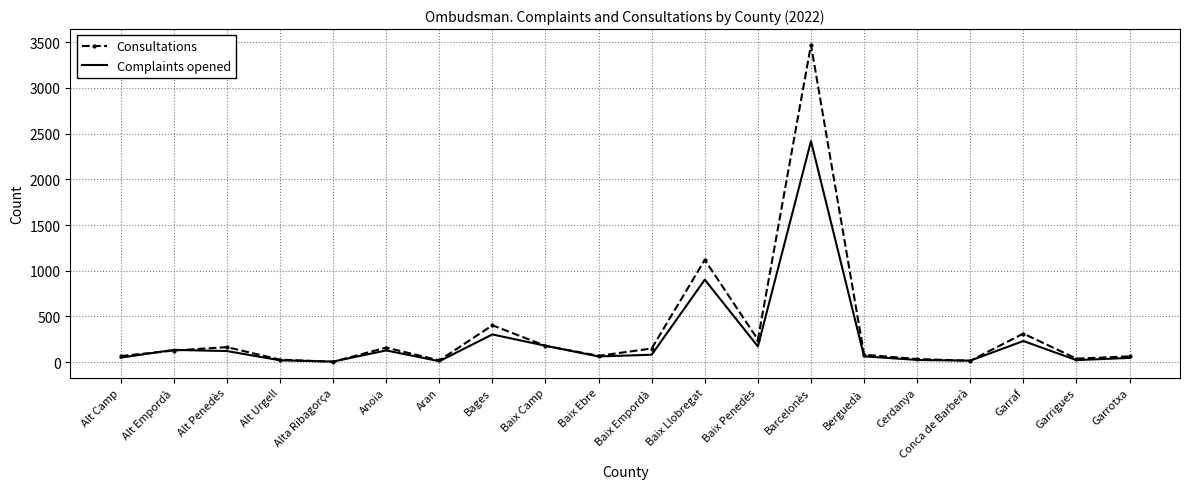

True or false: Complaints opened has more than 1 points higher than both neighbors.

True